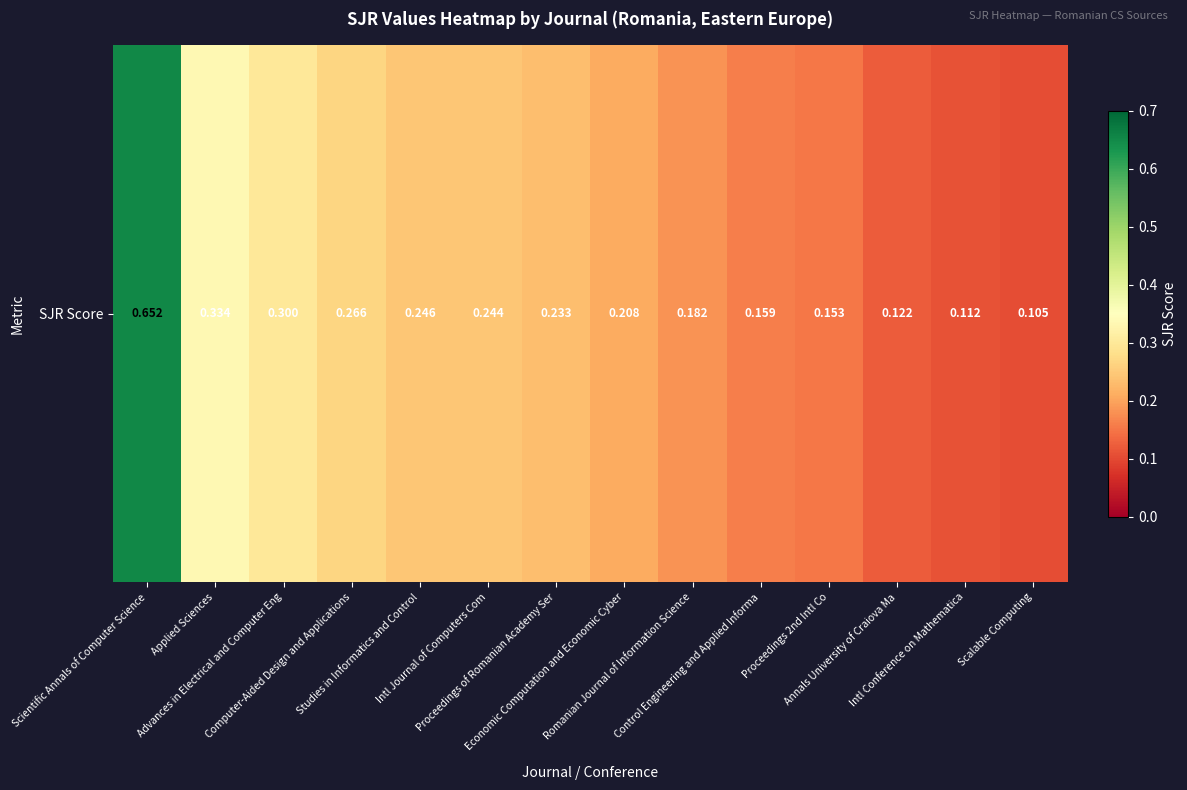

The chart shows a value of 0.4 at Computer-Aided Design and Applications. True or false?

False